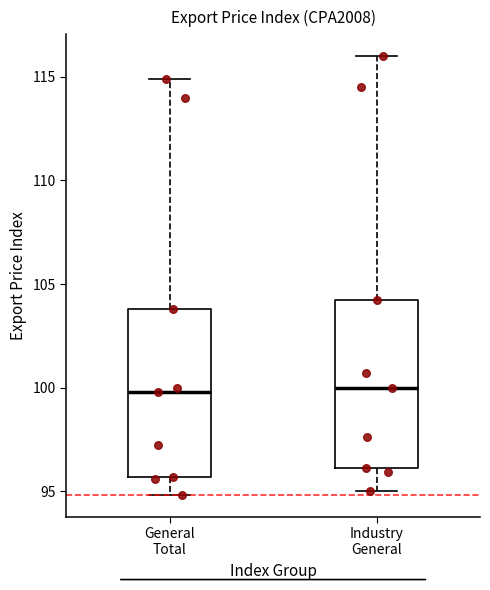

Reading left to right, transcribe this box plot: for each box, give where its median line is, the range the box spans, and where its two whiskers end, as read against the y-axis. The values are not printed on the chart, so give them approximately, as read against the axis.

General Total: median 100.0, box 95.5 to 104.0, whiskers 95.0 to 115.0
Industry General: median 100.0, box 96.0 to 104.0, whiskers 95.0 to 116.0